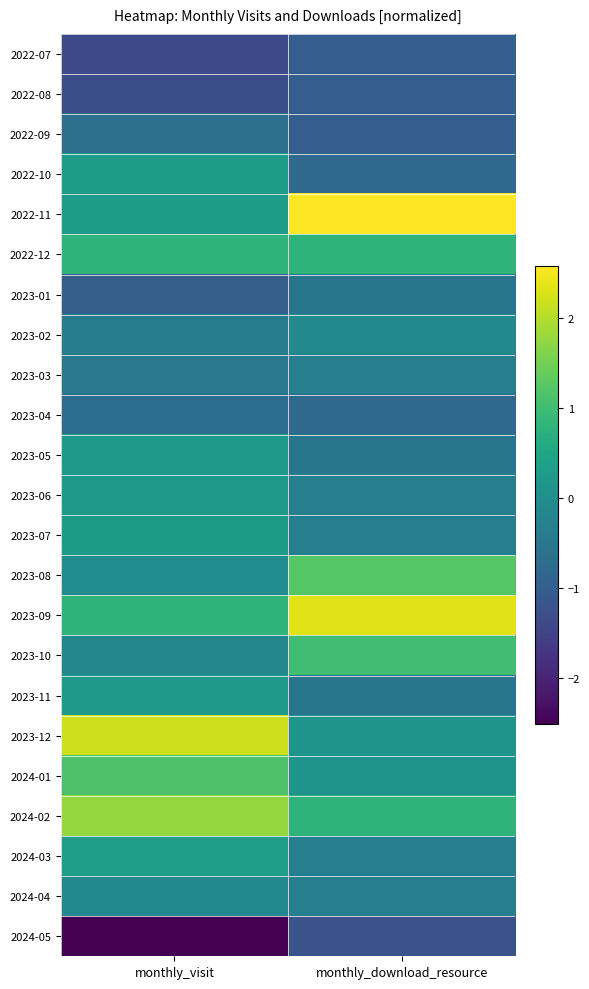

What is the smallest value displayed?

-2.5